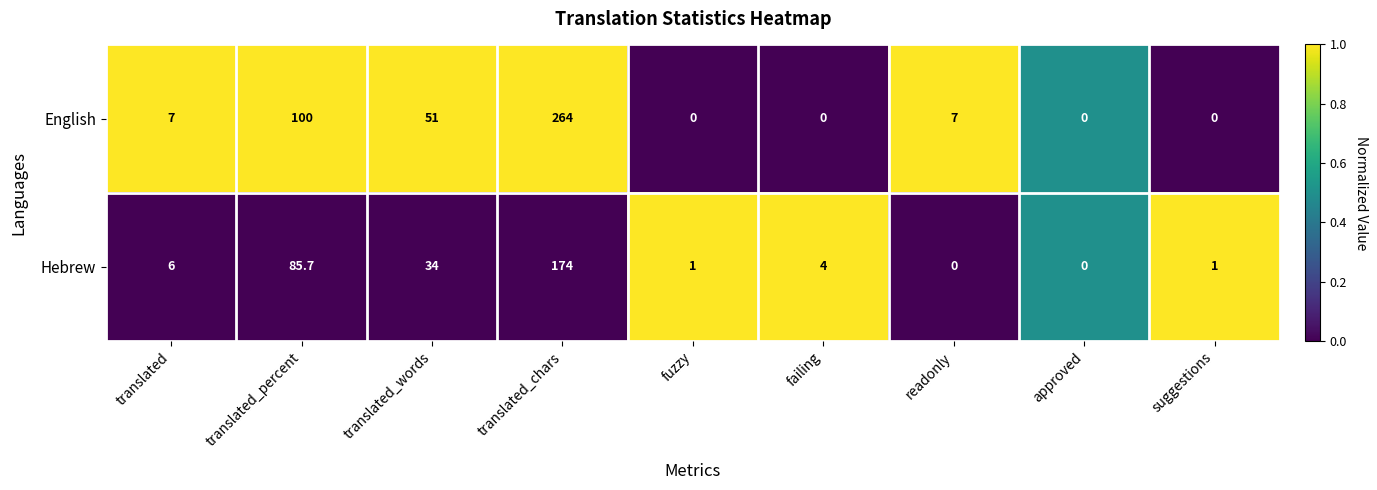

At suggestions, list the series in order from smallest to largest.

English, Hebrew